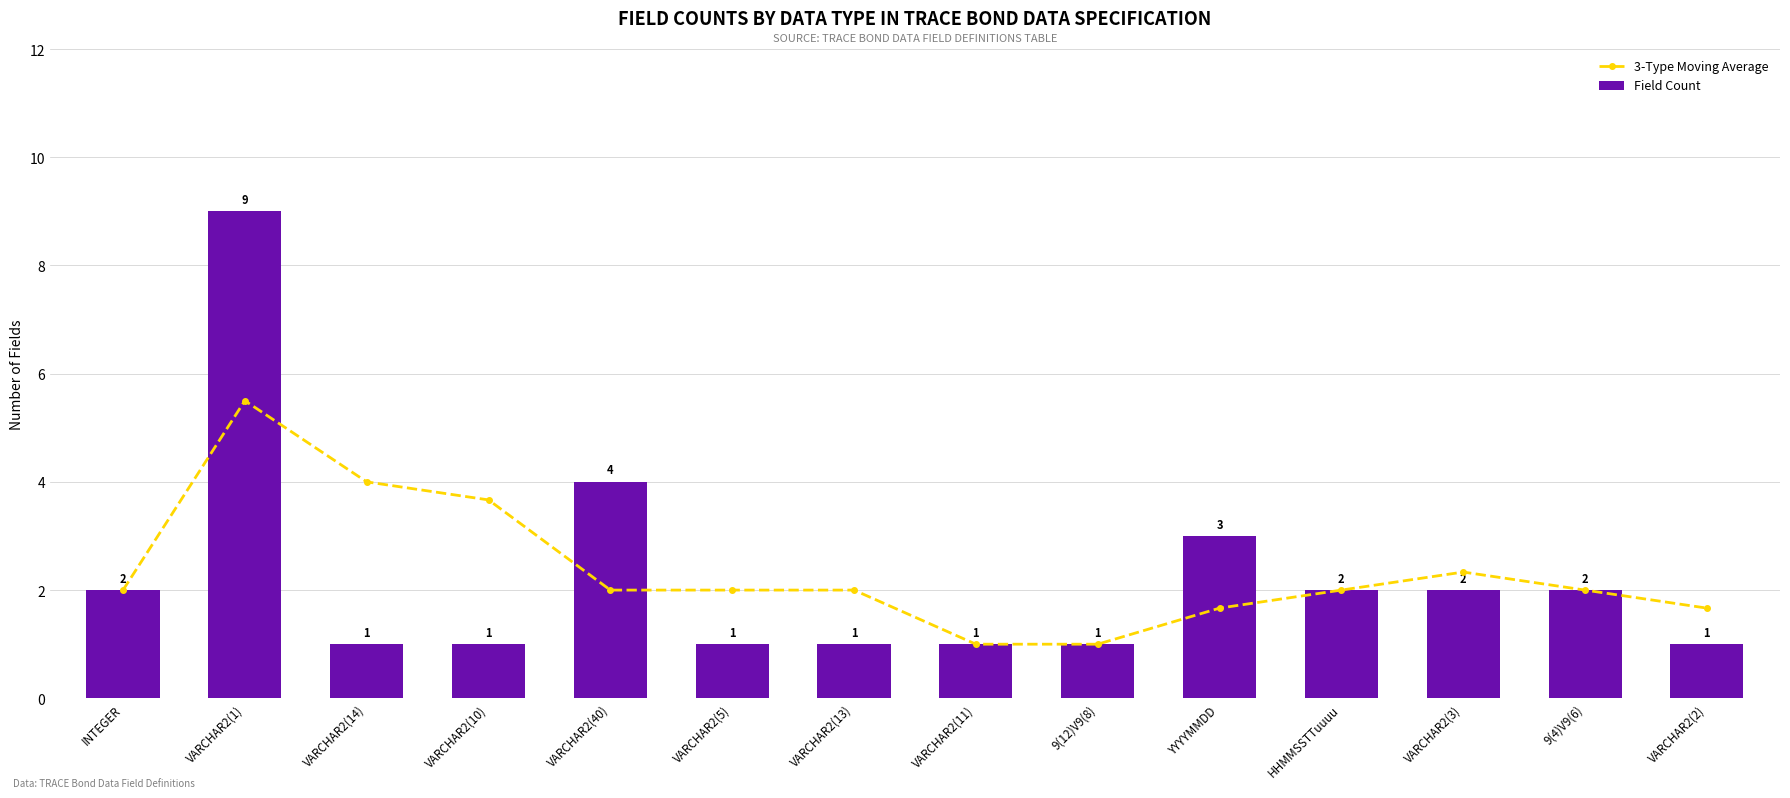

What is the difference between the second highest and second lowest values in the 3-Type Moving Average series?

3.0